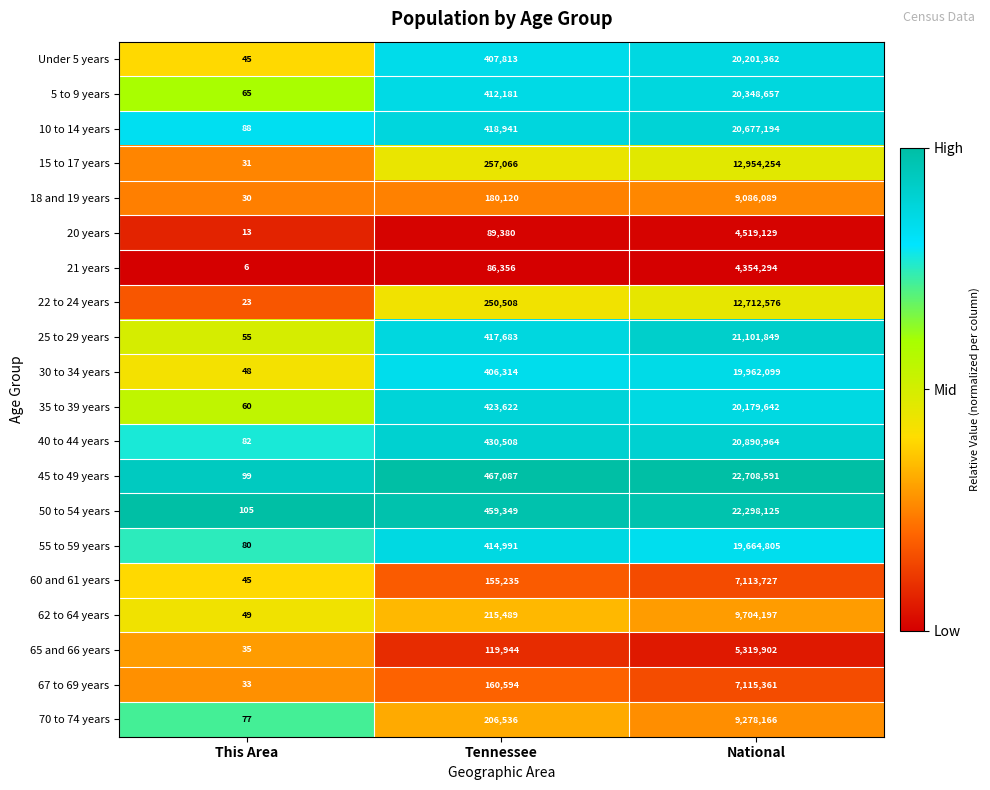

Which series has the widest spread of values?

45 to 49 years